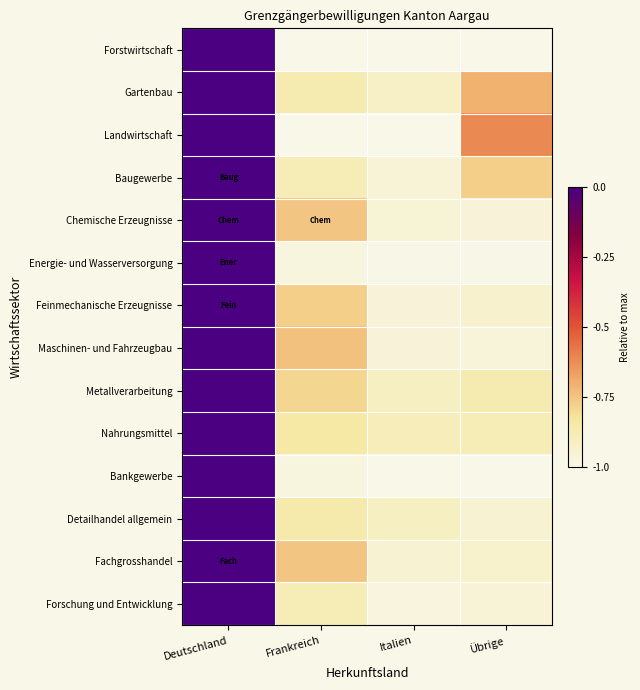

Rank the series at Deutschland from lowest to highest value.

Forstwirtschaft, Gartenbau, Landwirtschaft, Baugewerbe, Chemische Erzeugnisse, Energie- und Wasserversorgung, Feinmechanische Erzeugnisse, Maschinen- und Fahrzeugbau, Metallverarbeitung, Nahrungsmittel, Bankgewerbe, Detailhandel allgemein, Fachgrosshandel, Forschung und Entwicklung